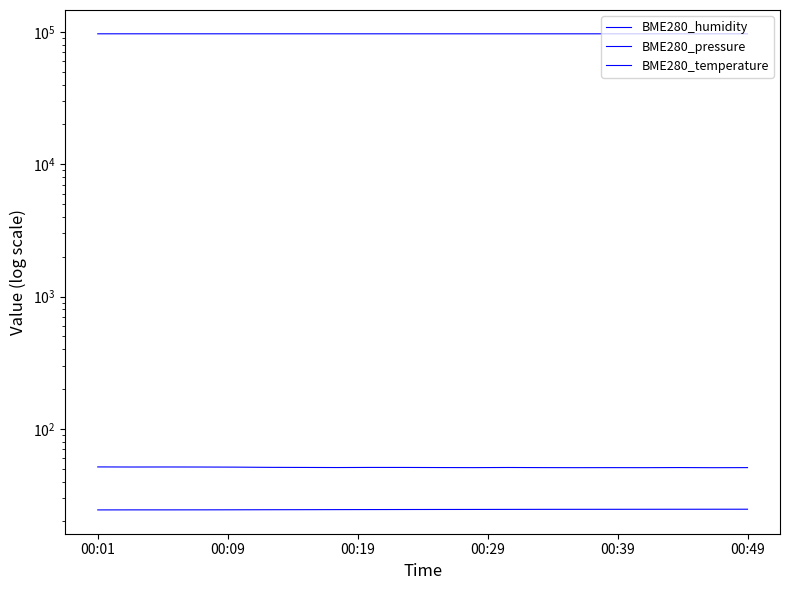

Is the value of BME280_temperature at 00:01 greater than the value of BME280_humidity at 00:29?

No